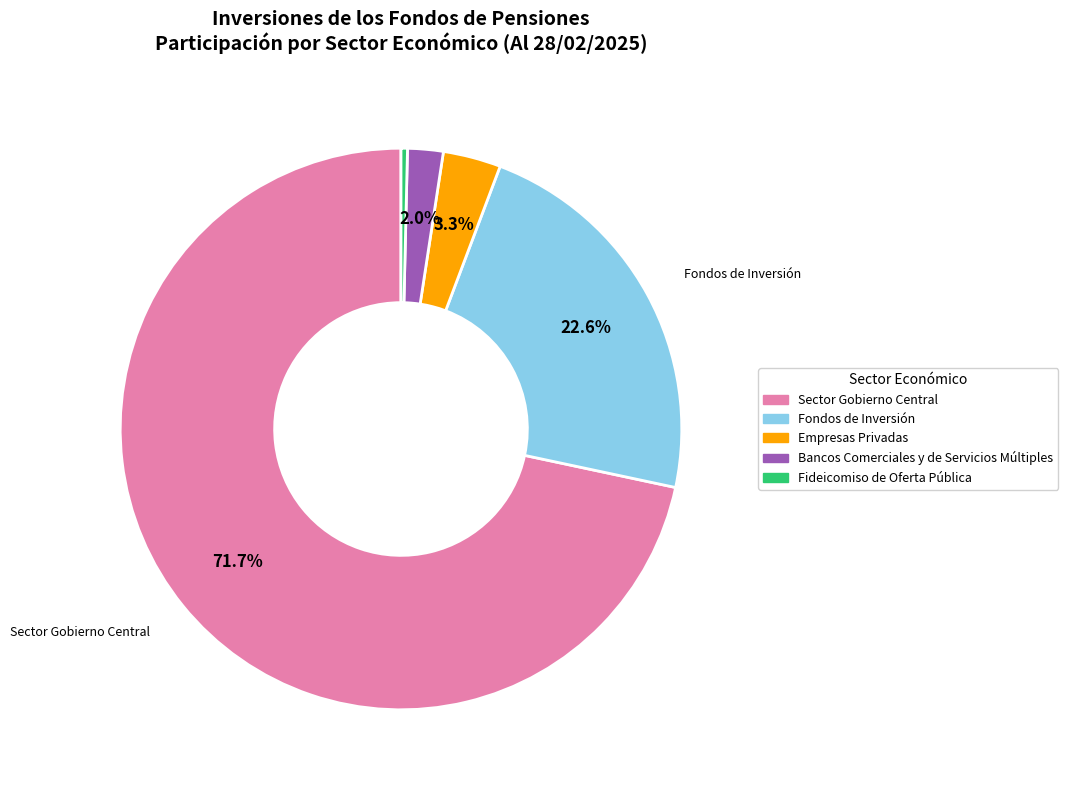

What is the majority slice?

Sector Gobierno Central